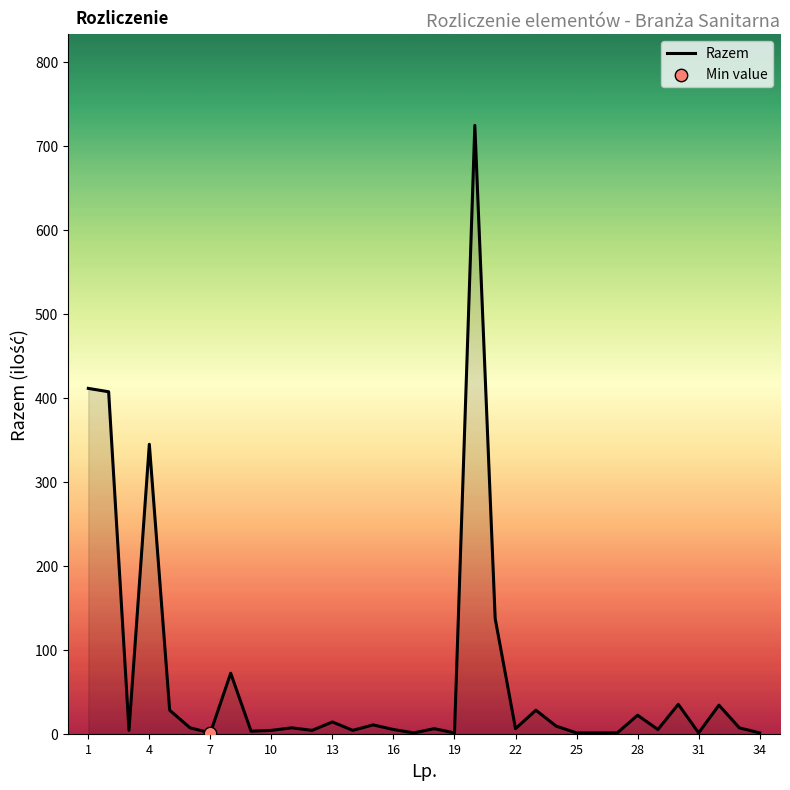

What is the difference between the maximum and minimum values?

723.0